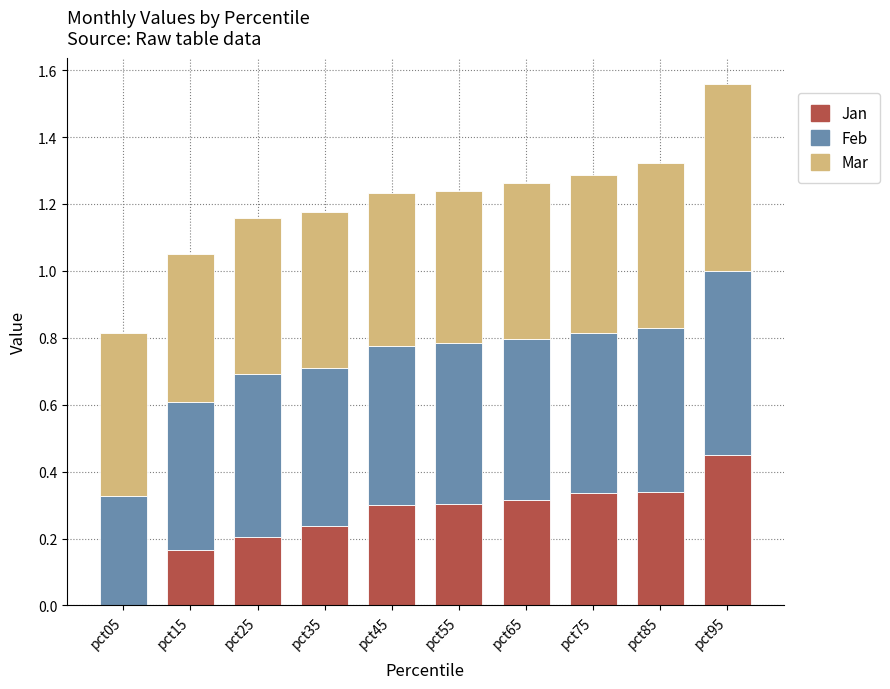

True or false: Jan has a value of 0.3 at pct95.

False